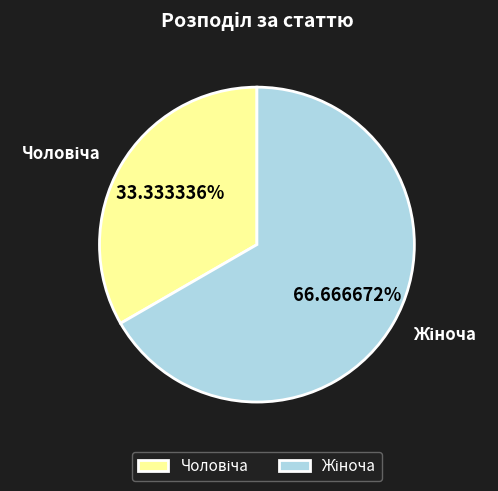

Is there a majority slice in this chart?

Yes